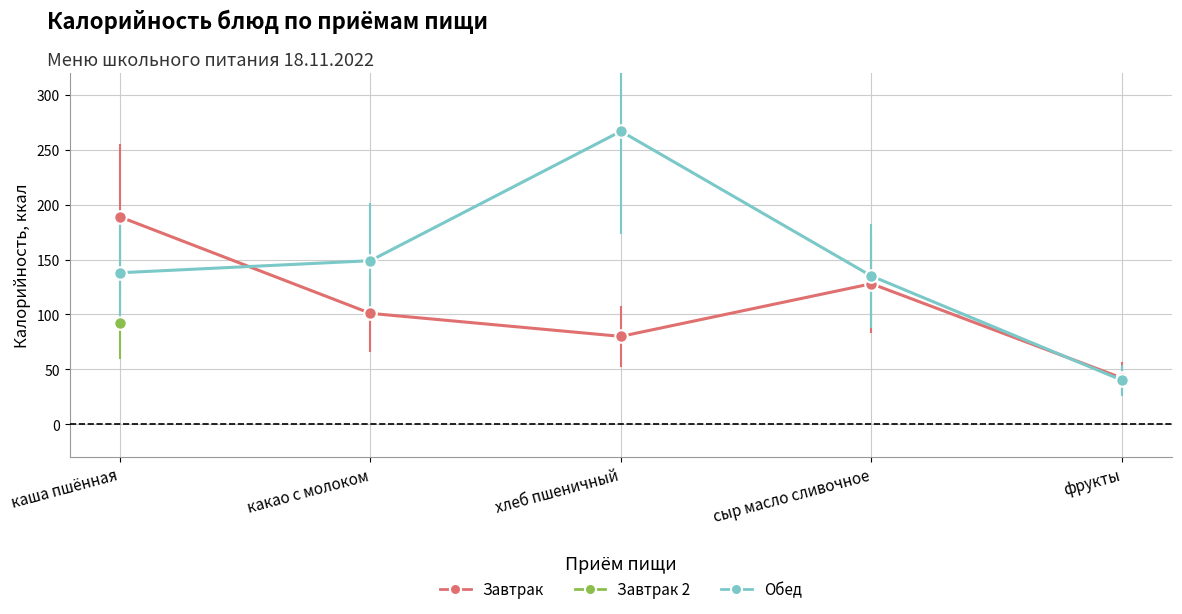

What is the average value of the Завтрак series?

108.0